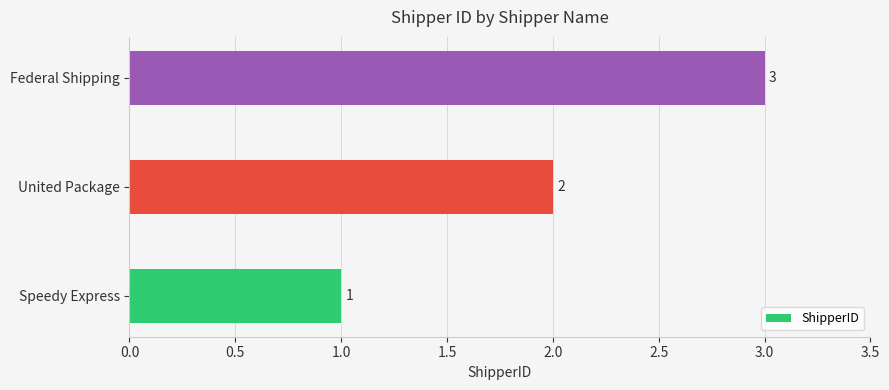

What is the sum of all values?

6